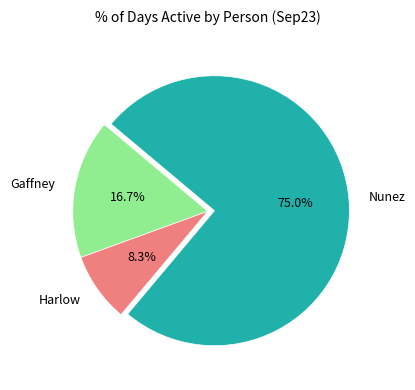

Is Nunez the majority of the pie?

Yes